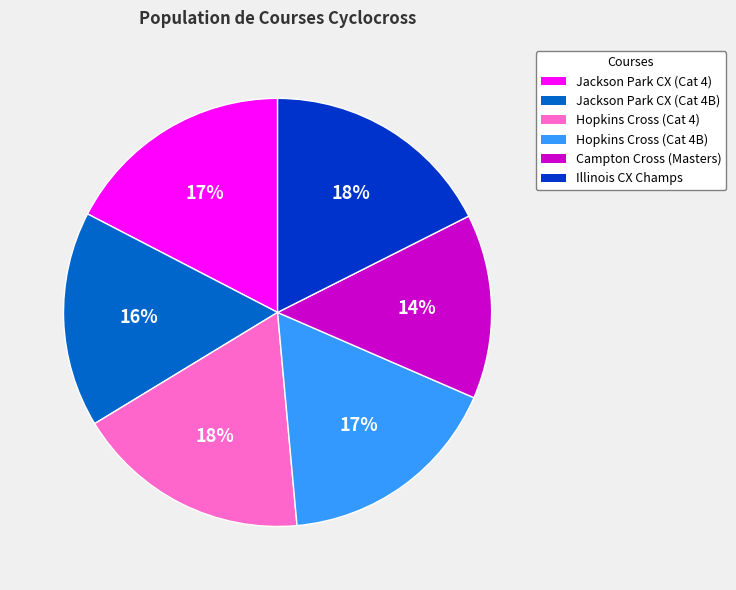

Is it true that Jackson Park CX (Cat 4) is 28% of the pie?

False